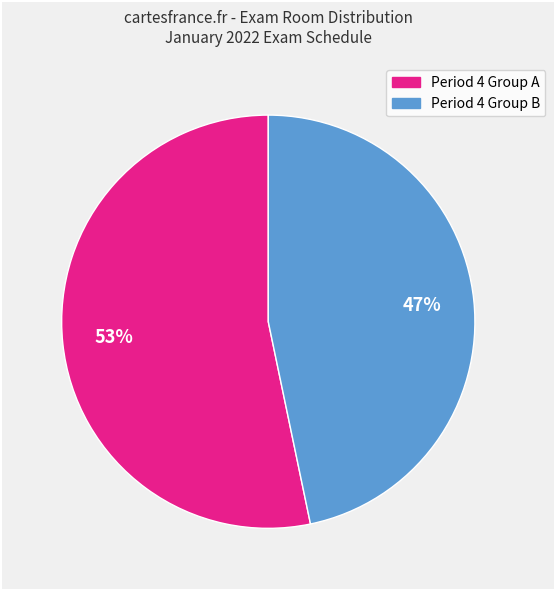

How many segments does this pie chart have?

2